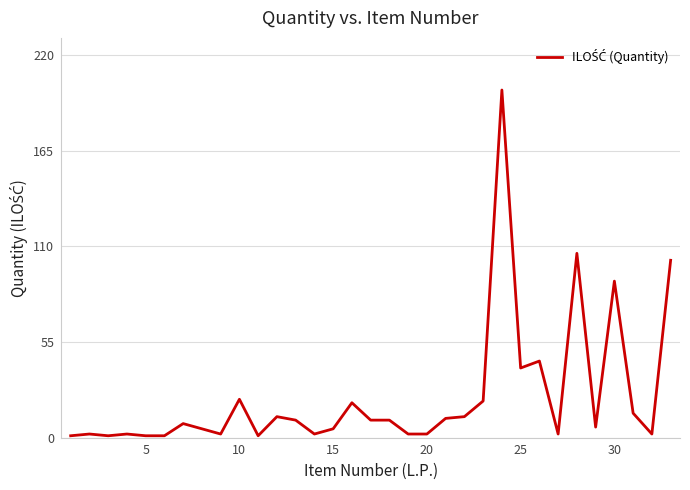

How many values are below 8?

16